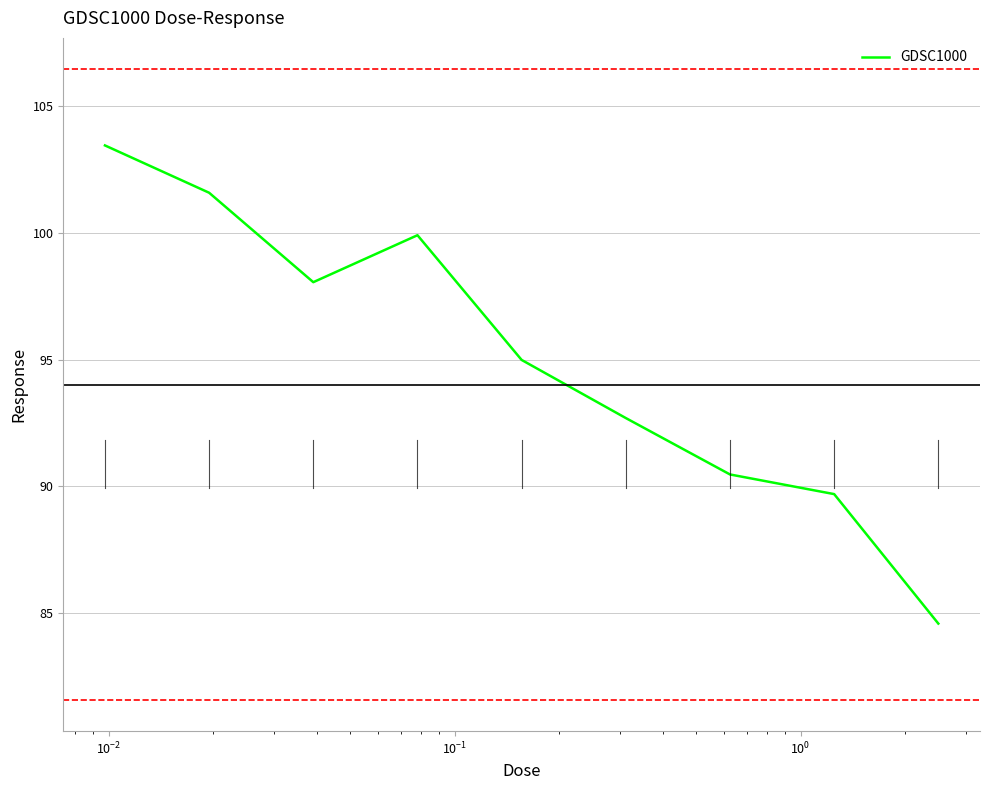

What is the greatest value displayed?

103.5